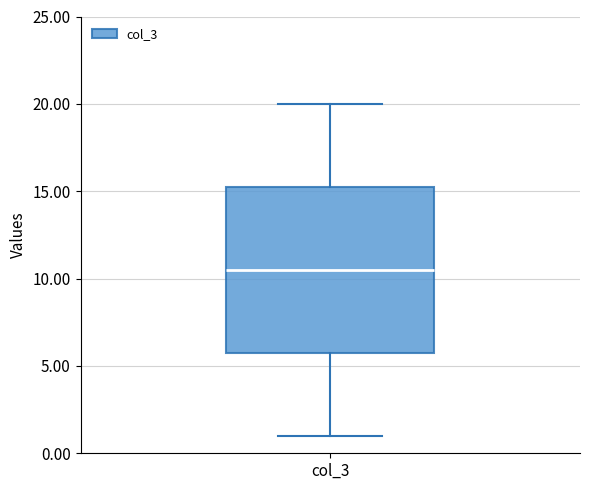

Transcribe this box plot: give where the median line is, the range the box spans, and where the two whiskers end, as read against the y-axis. The values are not printed on the chart, so give them approximately, as read against the axis.

median 10.5, box 6.0 to 15.5, whiskers 1.0 to 20.0